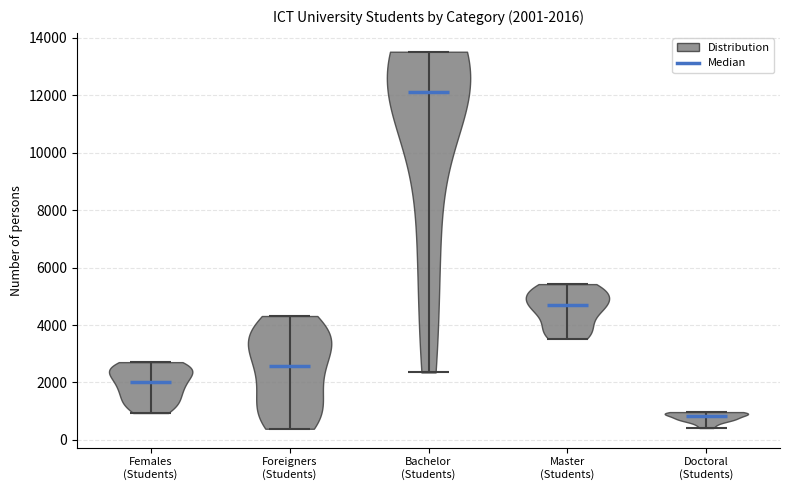

Which violin has the lowest median line?

Doctoral (Students)